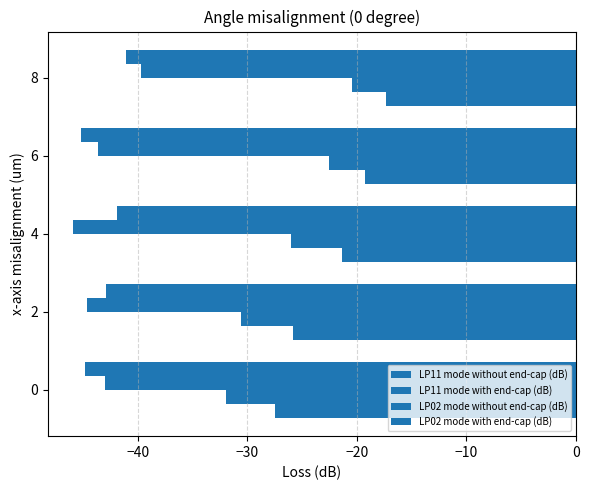

What is the value of the LP02 mode with end-cap (dB) bar at the 2nd from the left?

-42.9